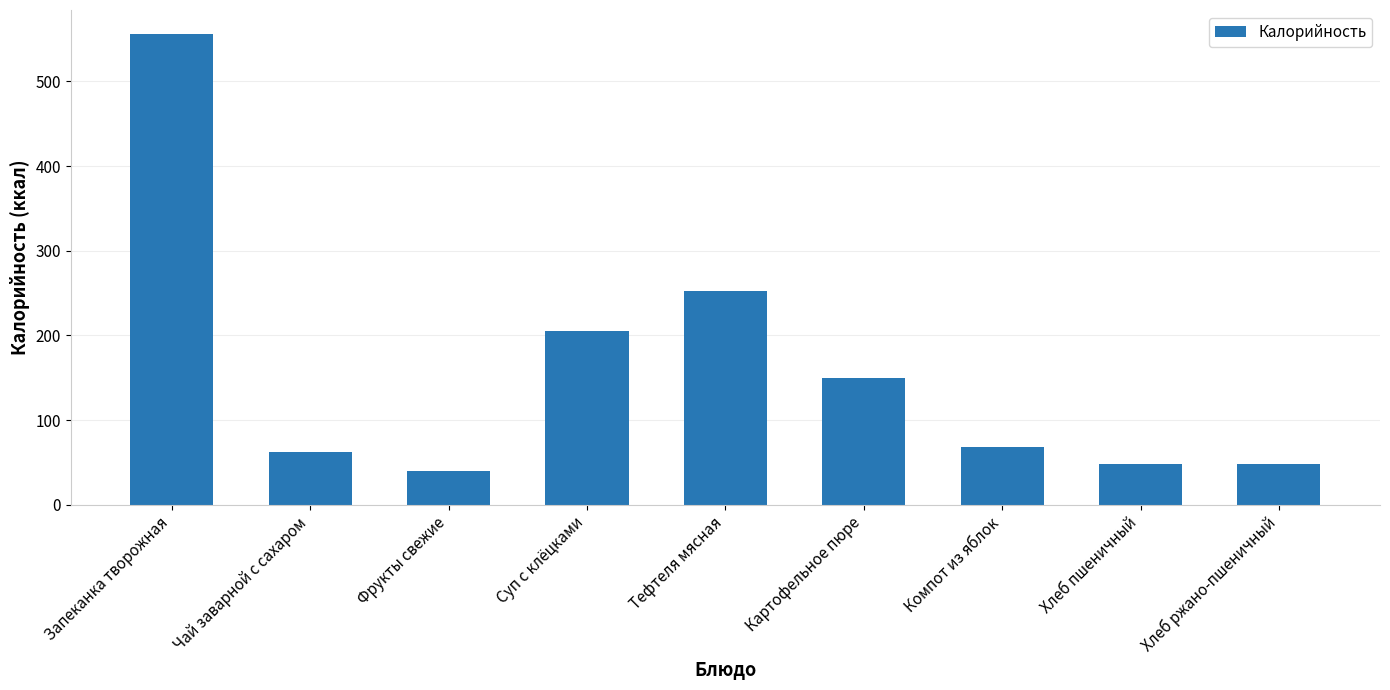

Reading left to right, transcribe all the data shown in this chart.

Запеканка творожная=556.6	Чай заварной с сахаром=61.7	Фрукты свежие=39.3	Суп с клёцками=205.7	Тефтеля мясная=253.1	Картофельное пюре=149.5	Компот из яблок=68.2	Хлеб пшеничный=48.2	Хлеб ржано-пшеничный=48.2